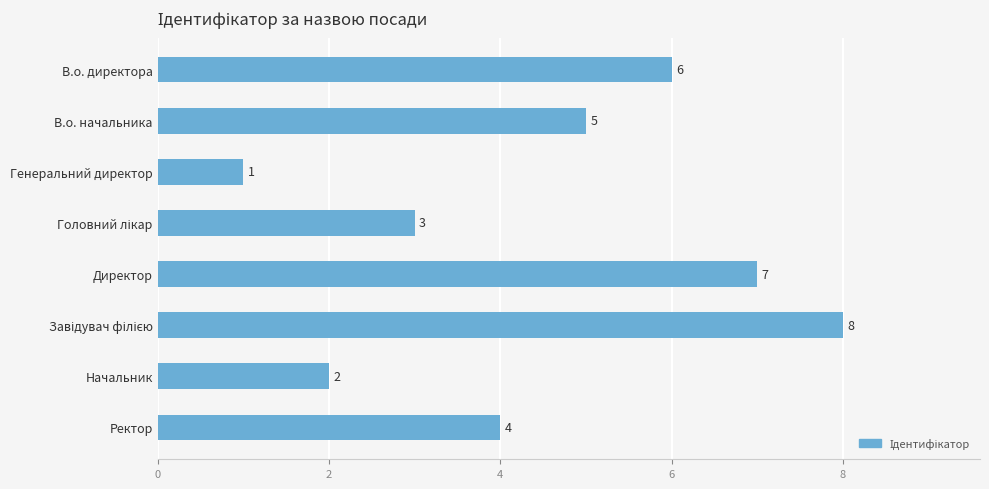

What is the ratio of the value at Генеральний директор to the value at Начальник?

0.5